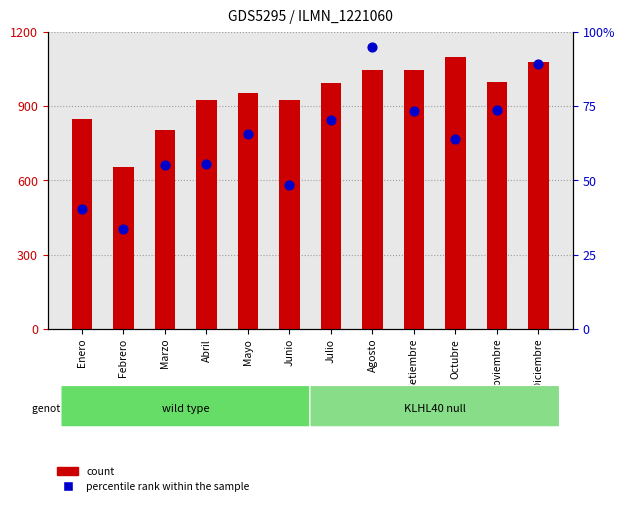

What is the total value across all series at Diciembre?

1167.7